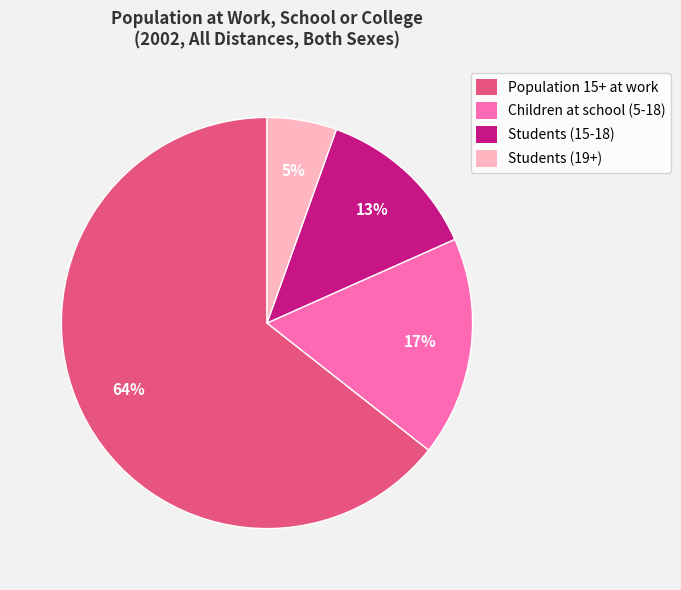

To the nearest percent, what is the average slice percentage?

25%